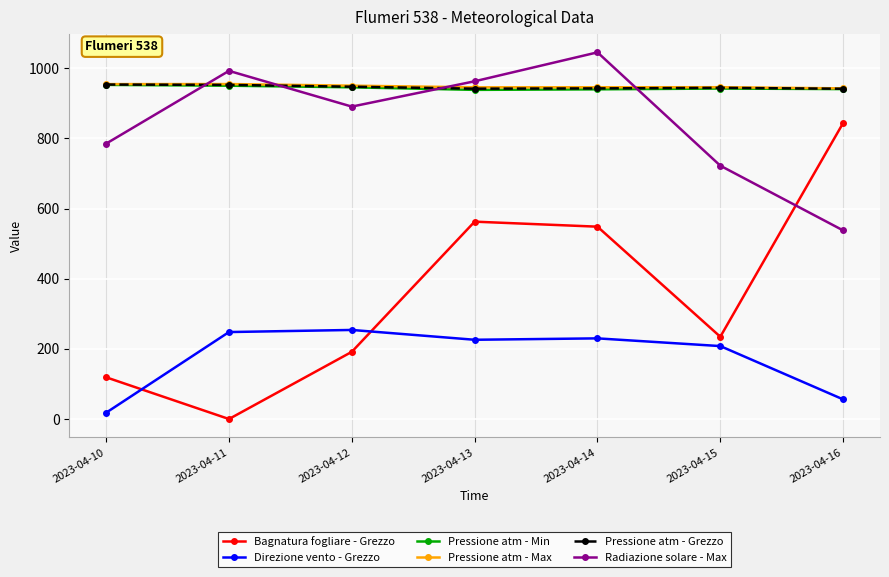

True or false: Pressione atm - Min has a value of 1358.6 at 2023-04-15.

False